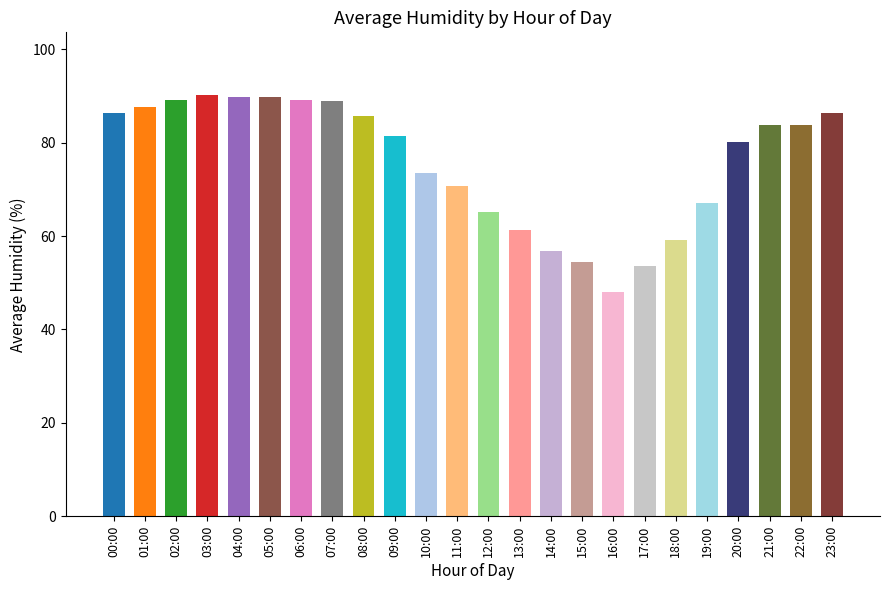

What is the difference between the maximum and second lowest values?

36.5